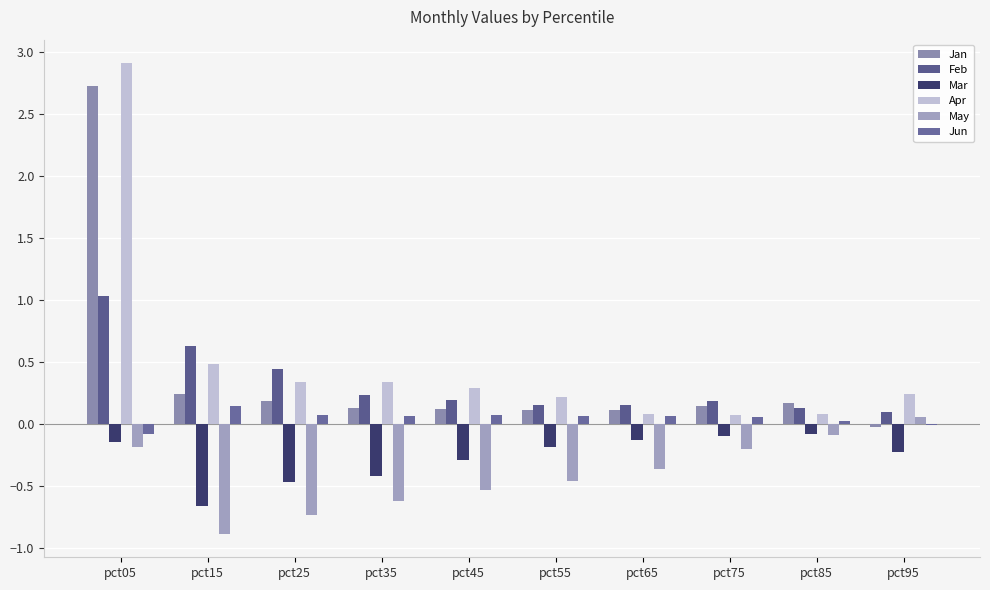

Rank the categories by May value from lowest to highest.

pct15, pct25, pct35, pct45, pct55, pct65, pct75, pct05, pct85, pct95